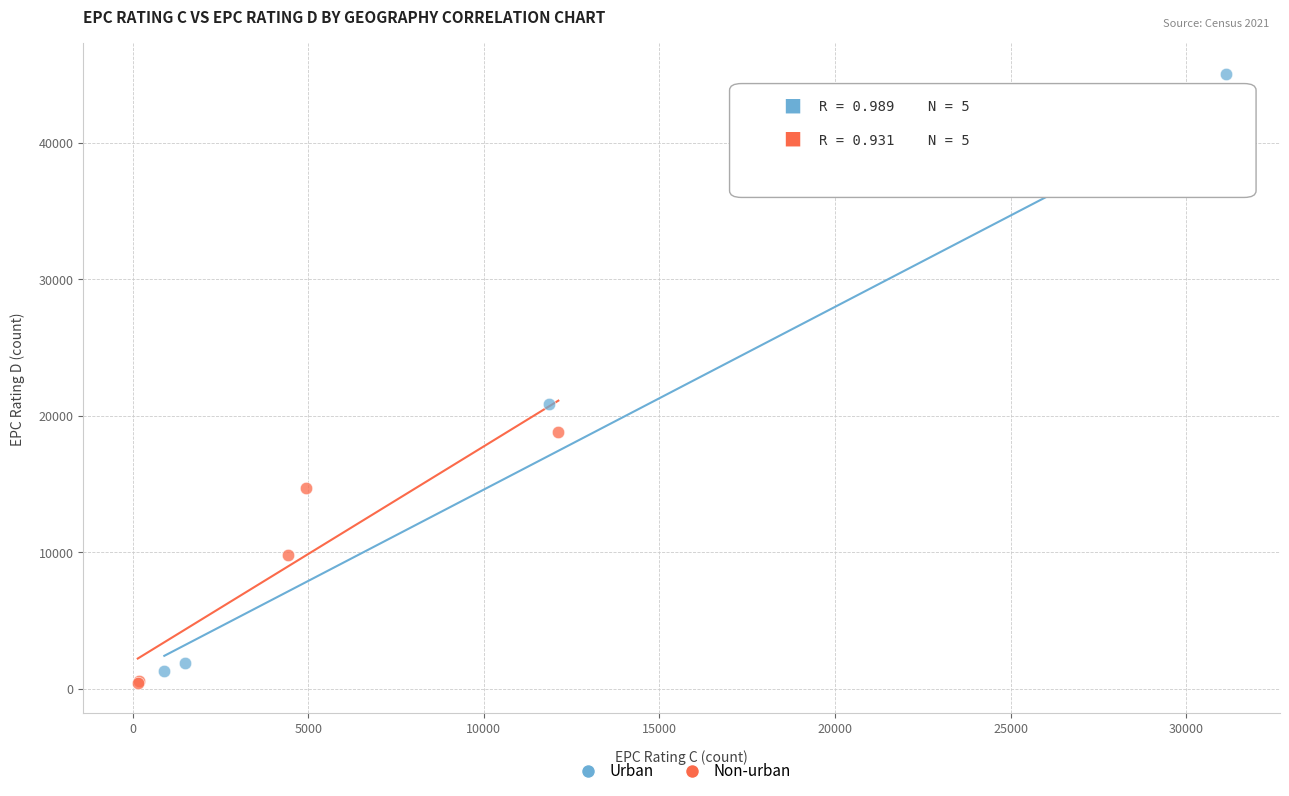

Which series contains the highest Y value?

Urban